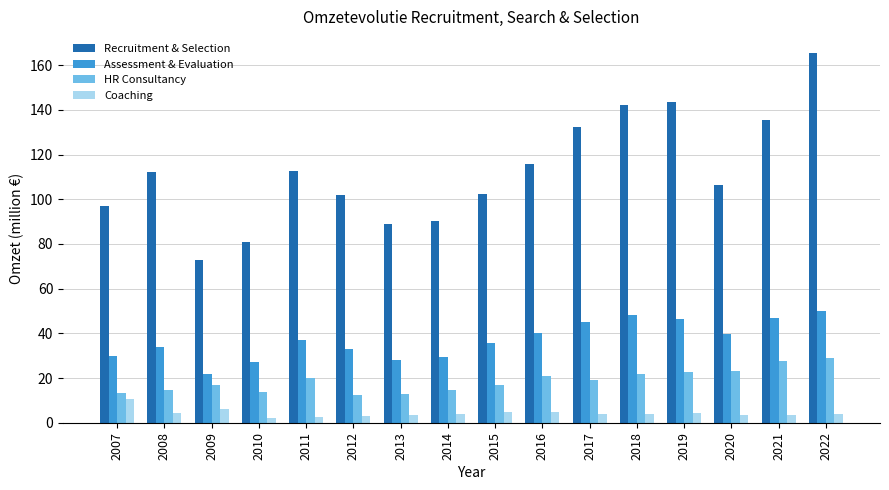

At which category is the sum across all series the highest?

2022